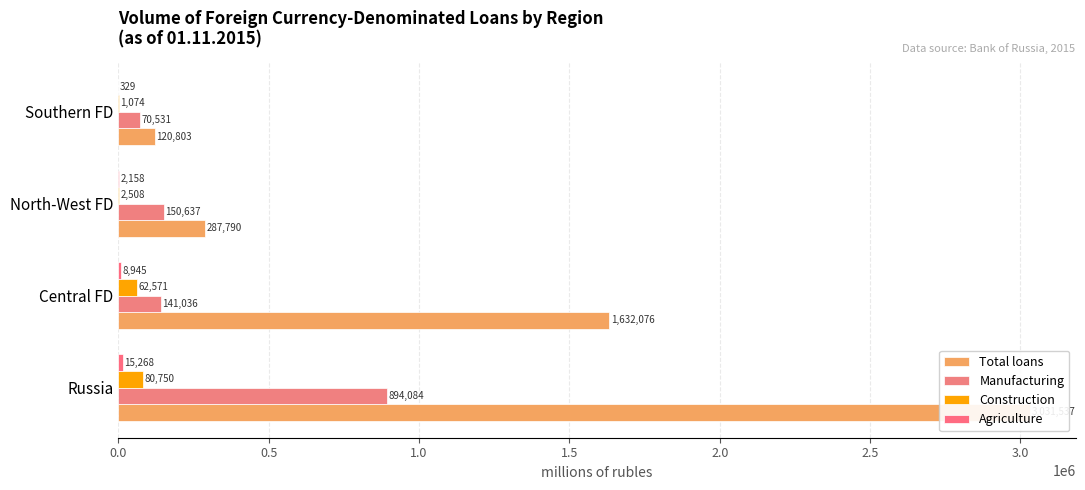

What are all the series names shown in the legend?

Total loans, Manufacturing, Construction, Agriculture